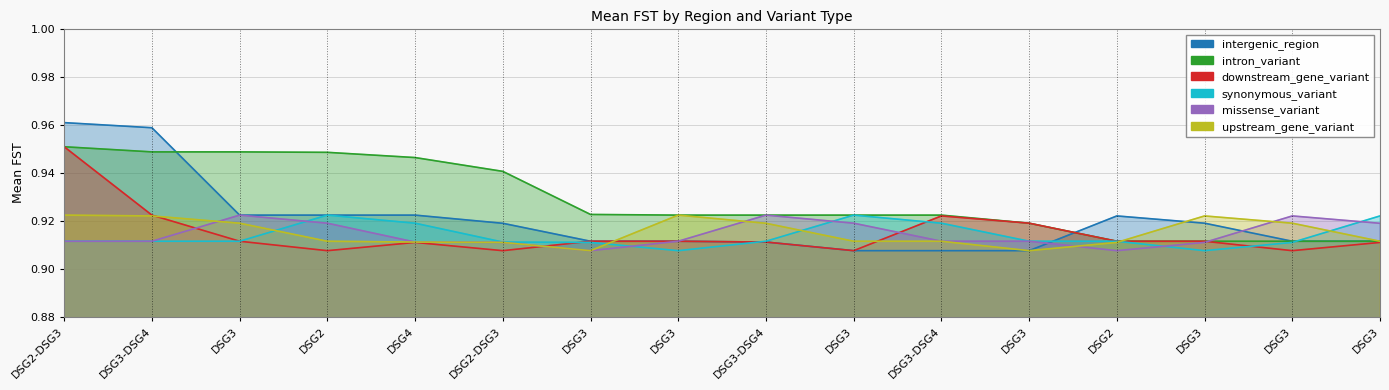

What is the label of the 16th point from the left?

DSG3